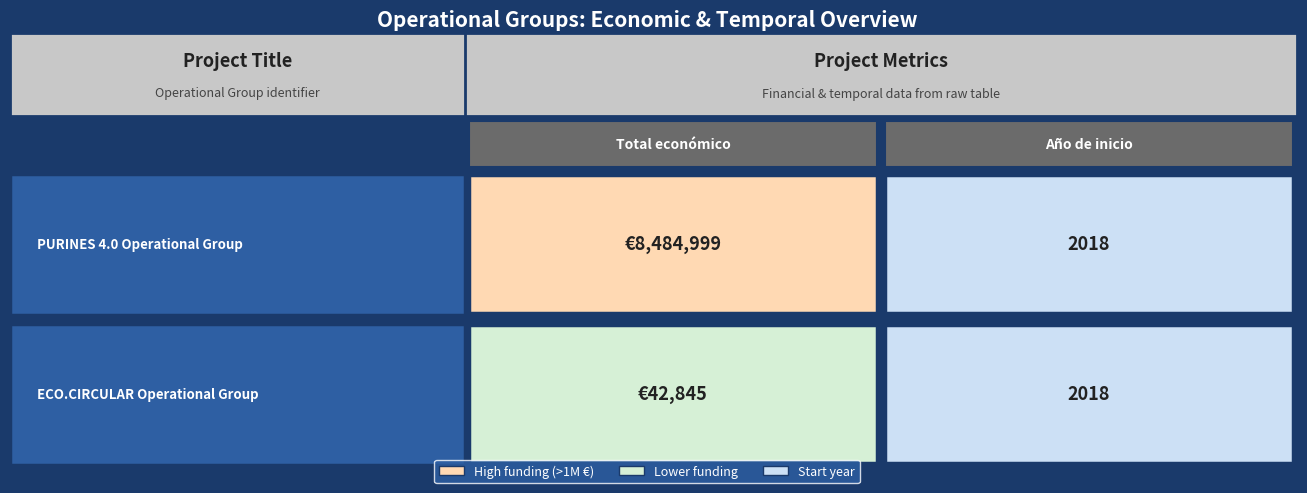

List the series in order of their overall mean, highest first.

PURINES 4.0, ECO.CIRCULAR